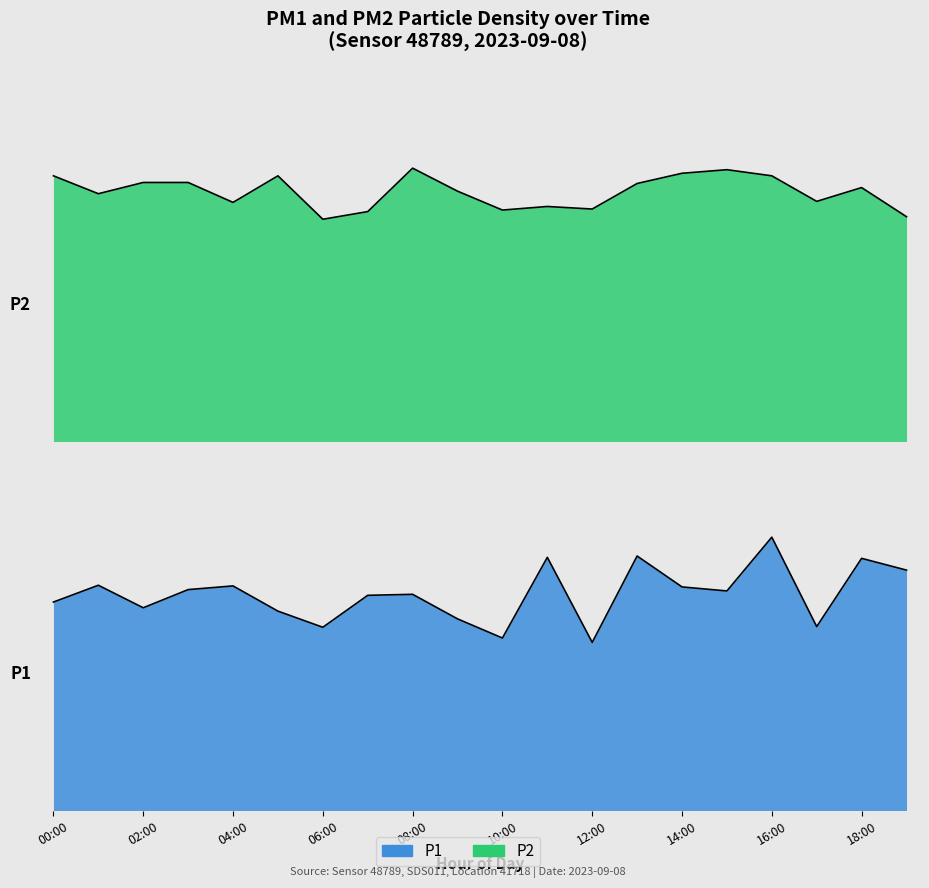

What is the difference between the P1 values at 06:00 and 10:00?

0.3